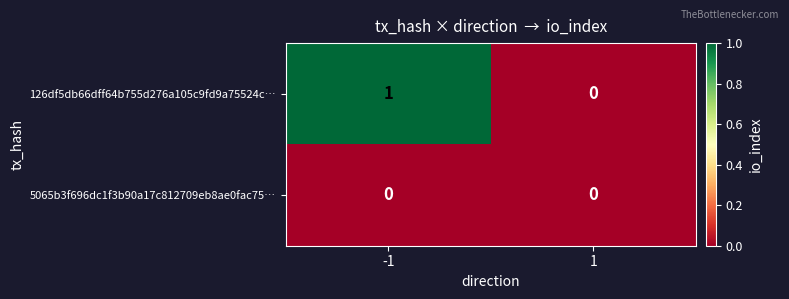

Which series has the largest total across all categories?

126df5db66dff64b755d276a105c9fd9a75524c…